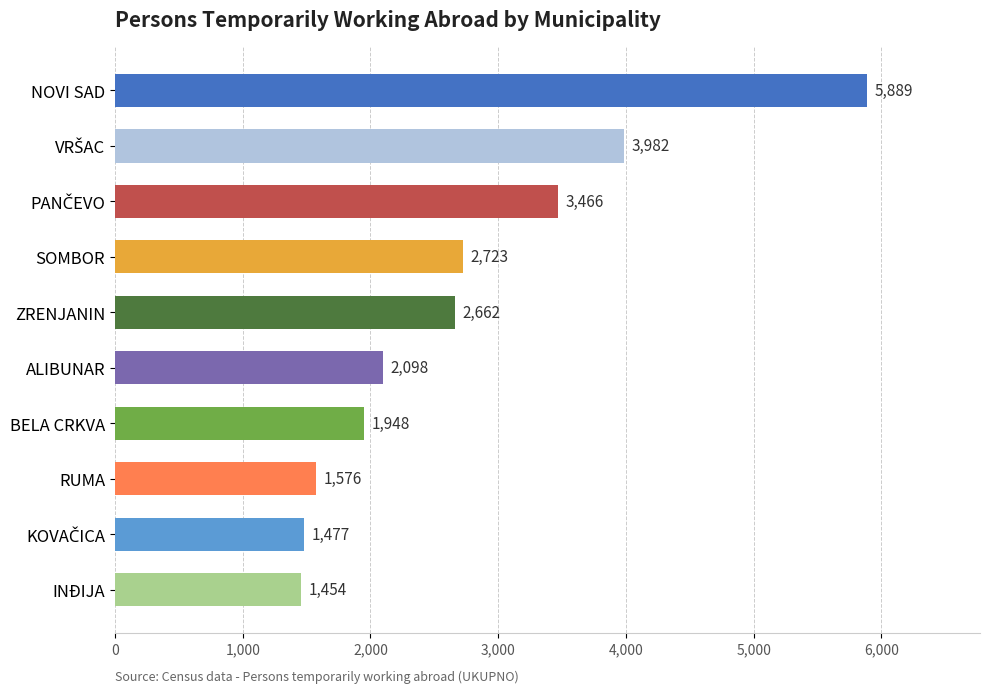

What is the label of the 10th bar from the bottom?

NOVI SAD